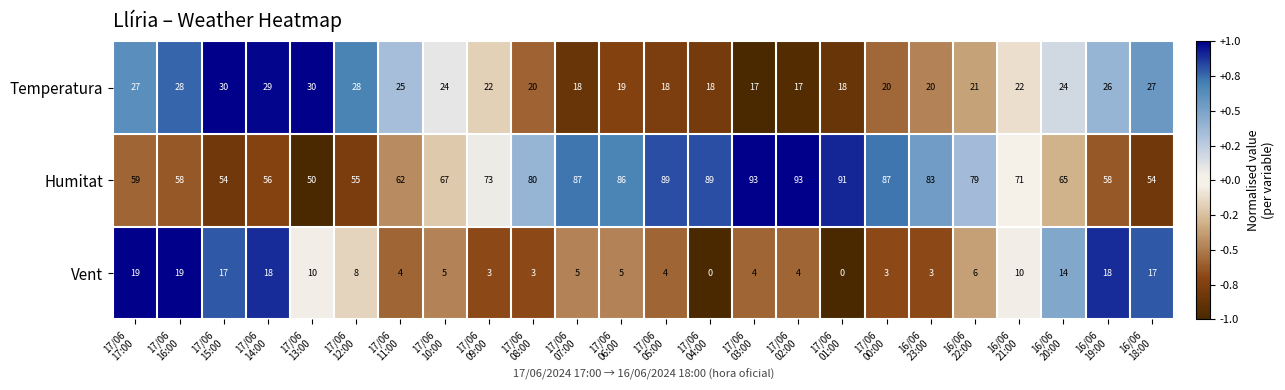

What is the difference between the second highest and second lowest values in the Temperatura series?

13